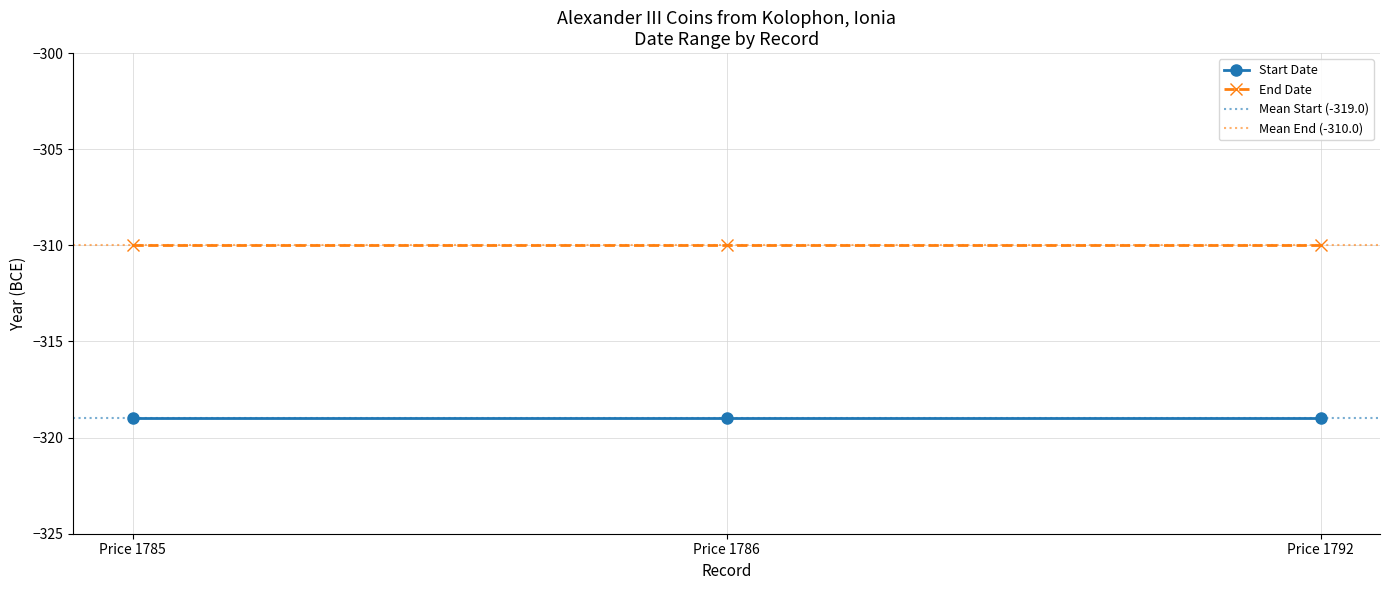

The value of Start Date at Price 1792 is -103. True or false?

False